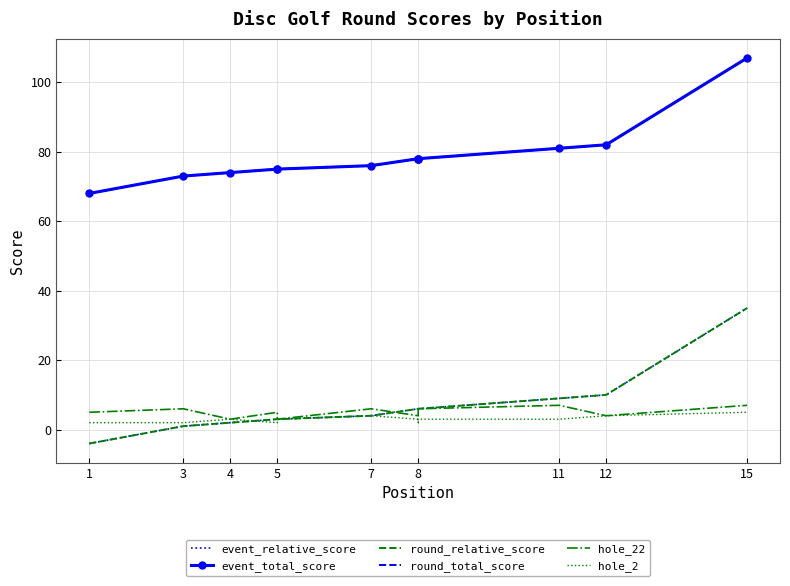

How many lines are shown in the chart?

6